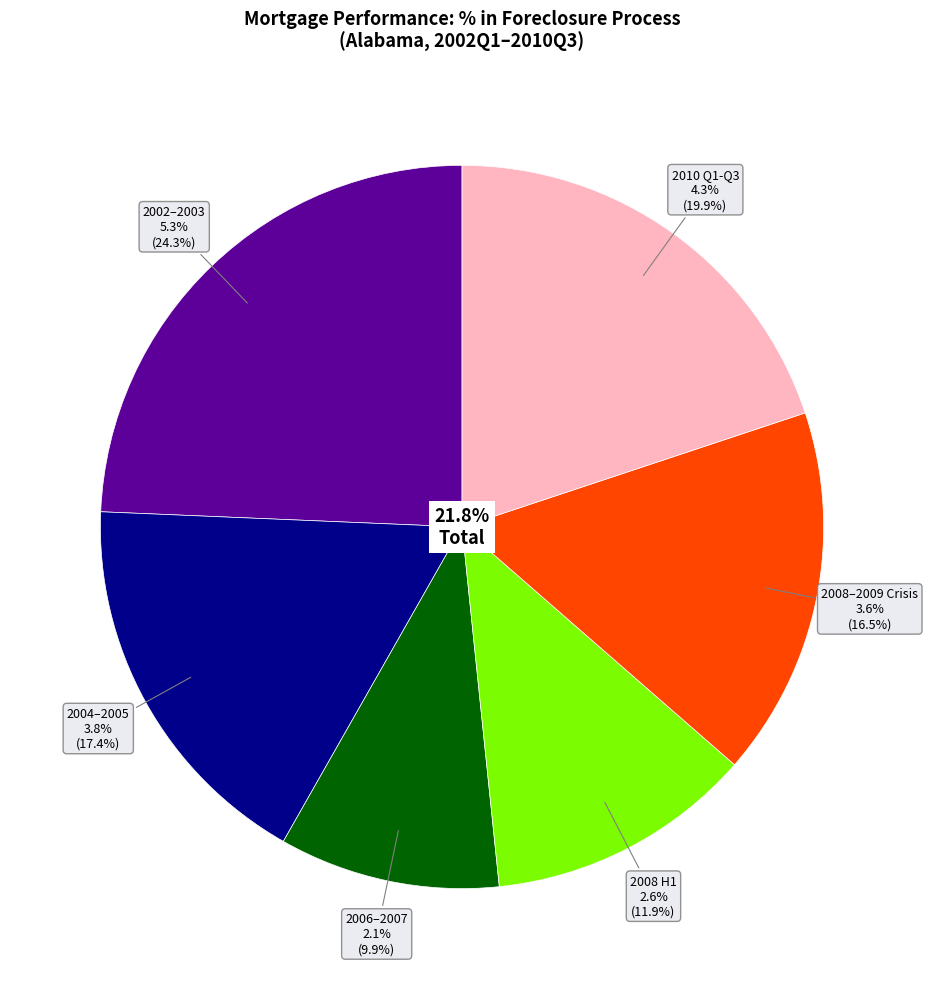

True or false: 2003Q4 accounts for 16% of the total.

False